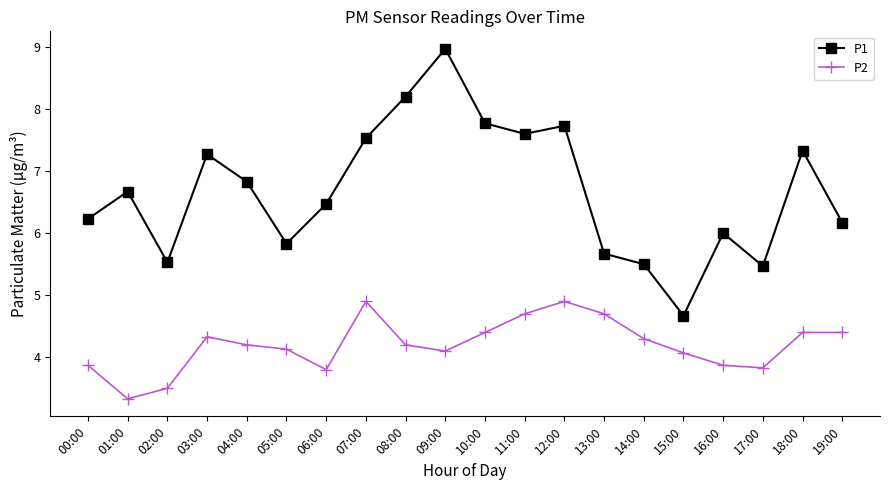

True or false: P1 and P2 cross at least once.

False